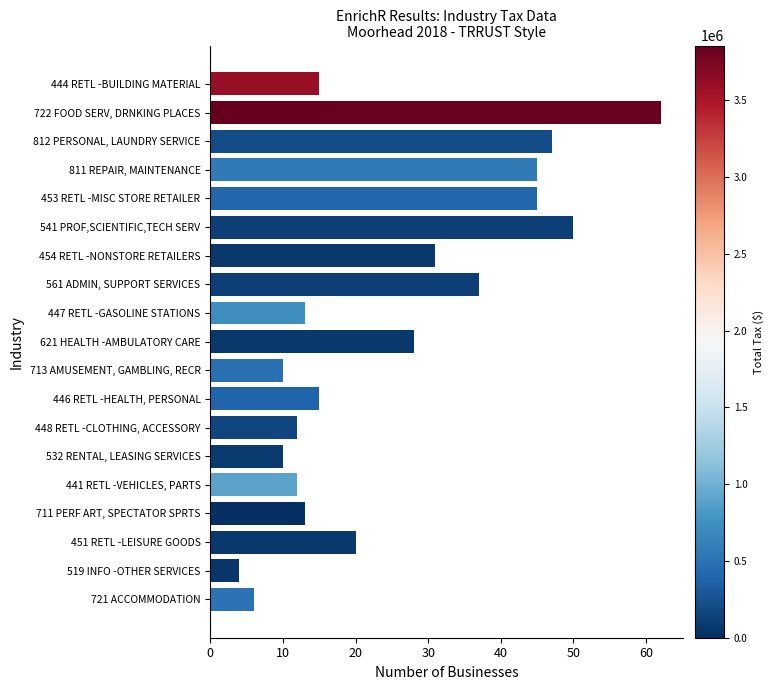

Which category has the highest value across all series?

722 FOOD SERV, DRNKING PLACES